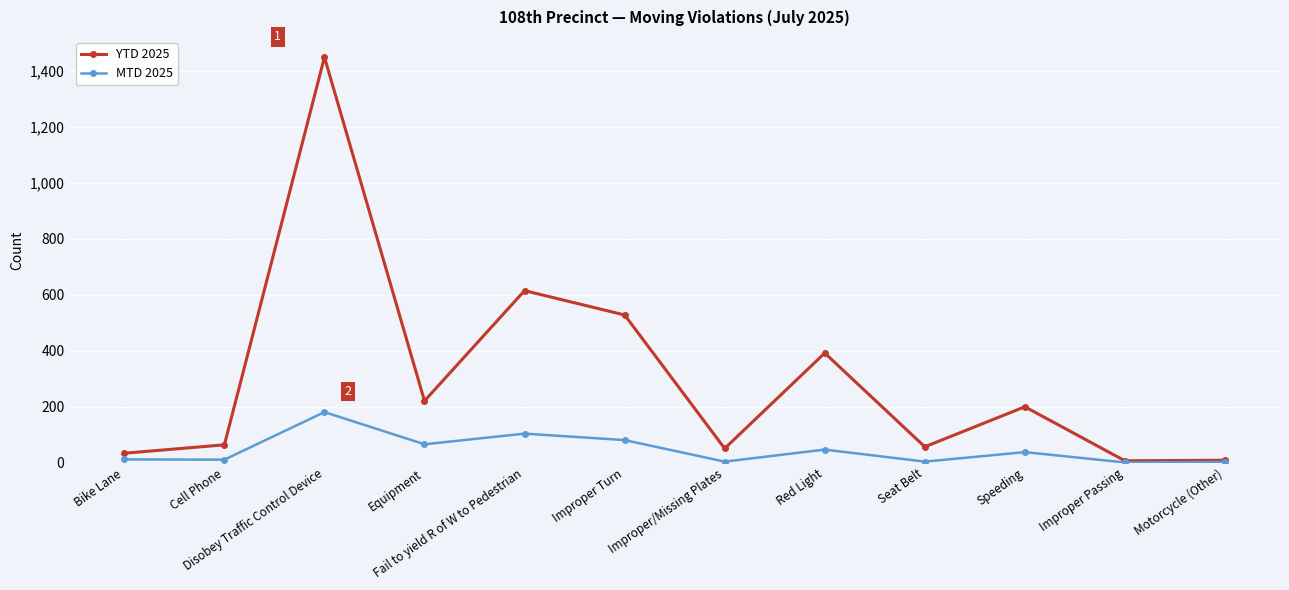

Rank the series by their maximum value, from highest to lowest.

YTD 2025, MTD 2025